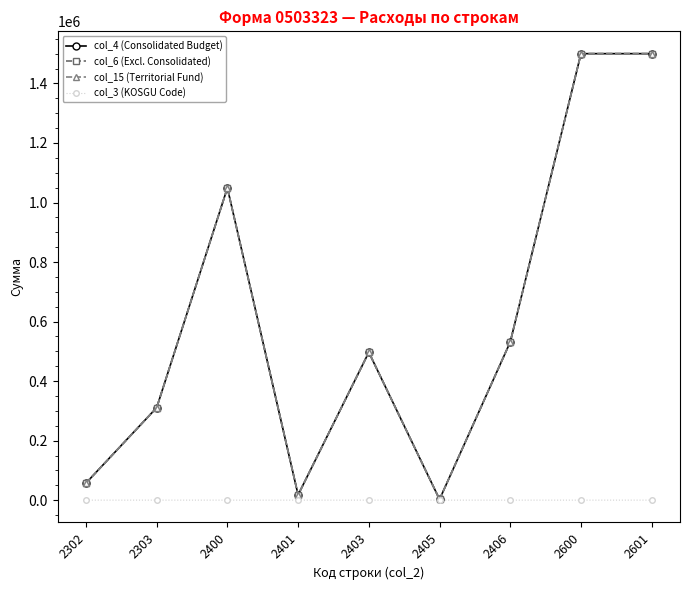

What is the average value of the col_3 (KOSGU Code) series?

224.6